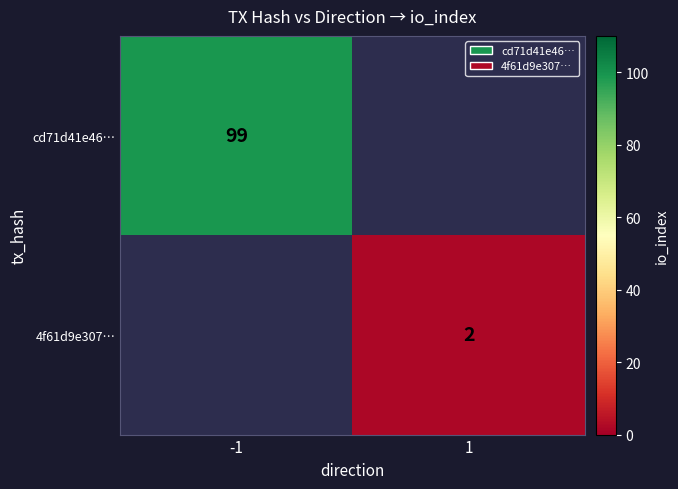

What is the minimum value shown in the chart?

2.0